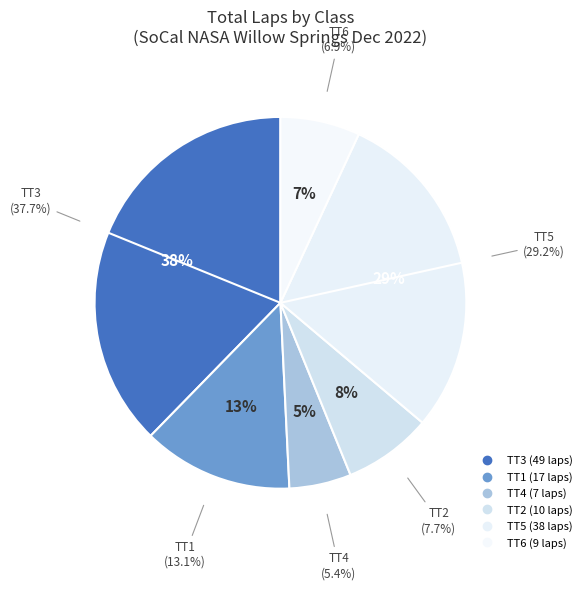

What percentage is the TT1 slice, to the nearest percent?

13%